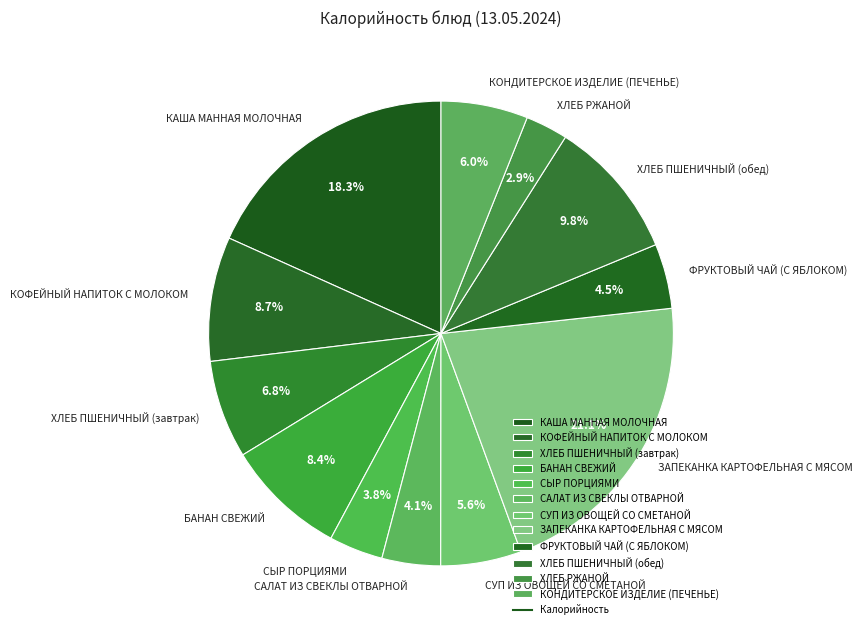

Is there any slice that represents more than half of the pie?

No